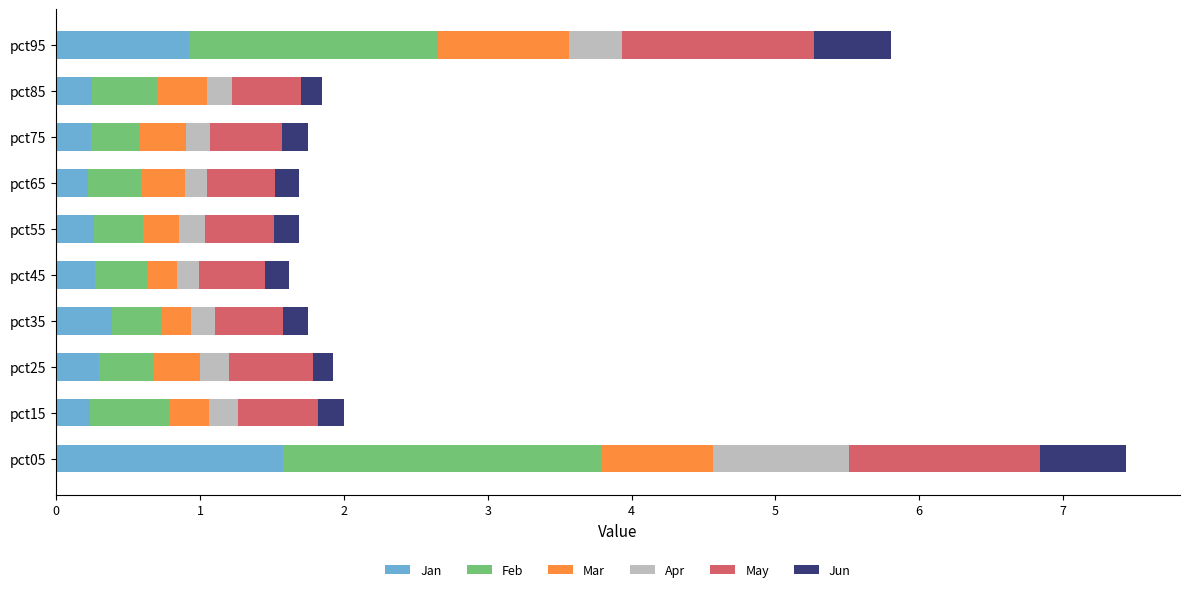

What is the difference between the second highest and second lowest values in the Jan series?

0.7